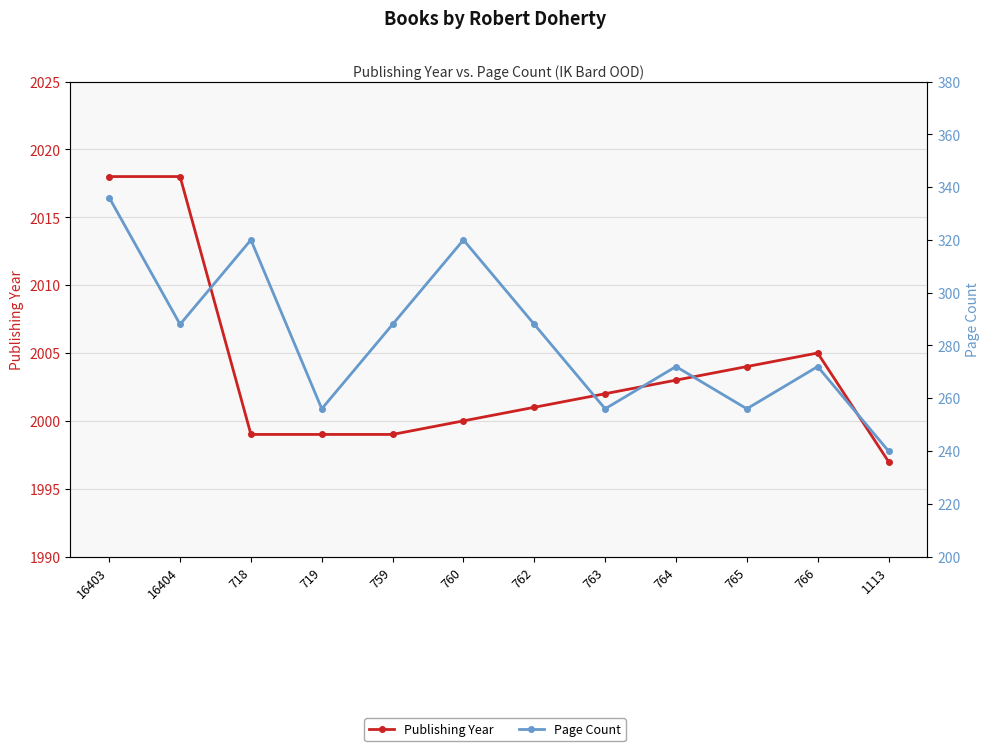

True or false: Publishing Year and Page Count intersect in this chart.

False